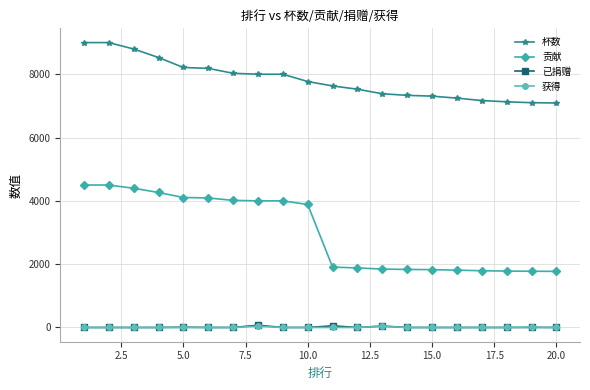

How many series are shown in this chart?

4